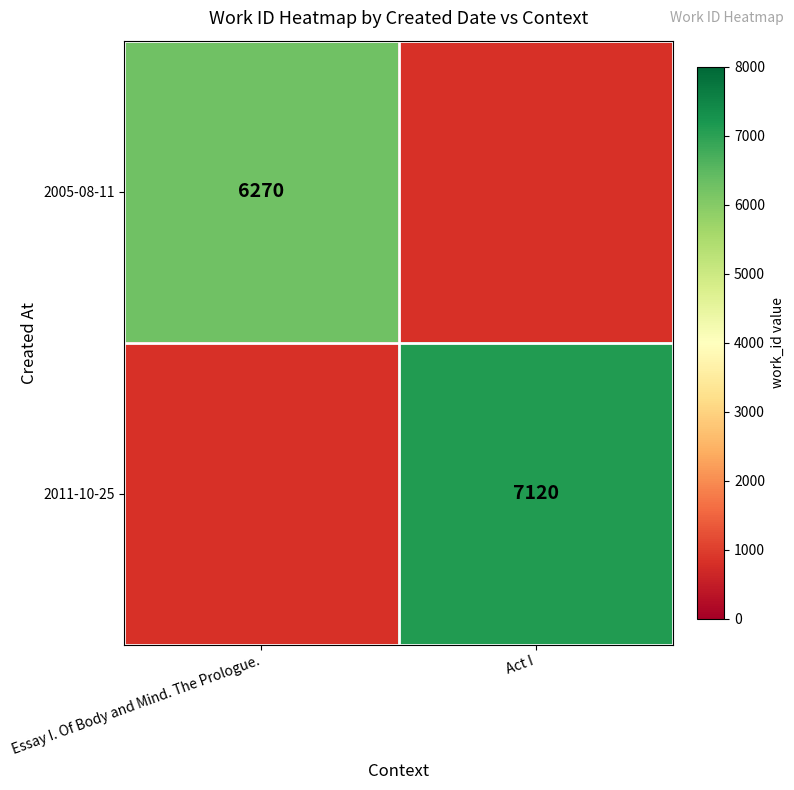

Count the number of data series in this chart.

2